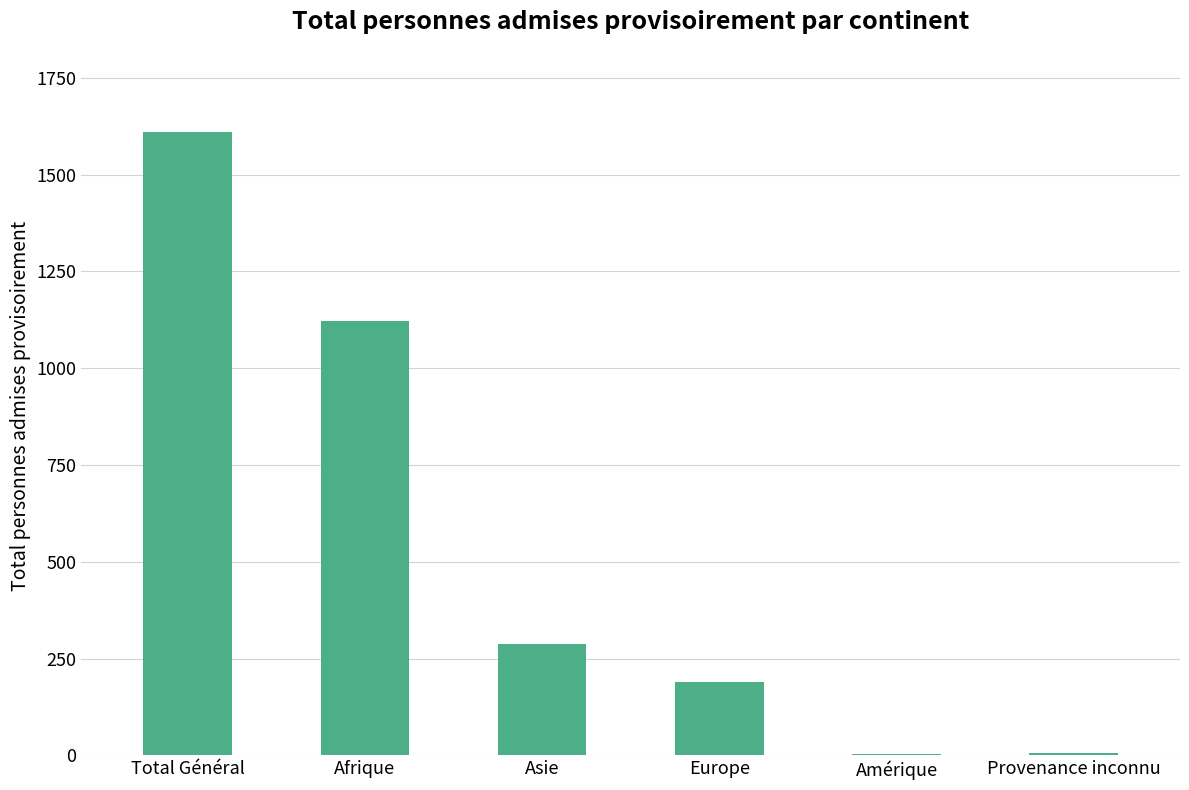

How many series are shown in this chart?

1